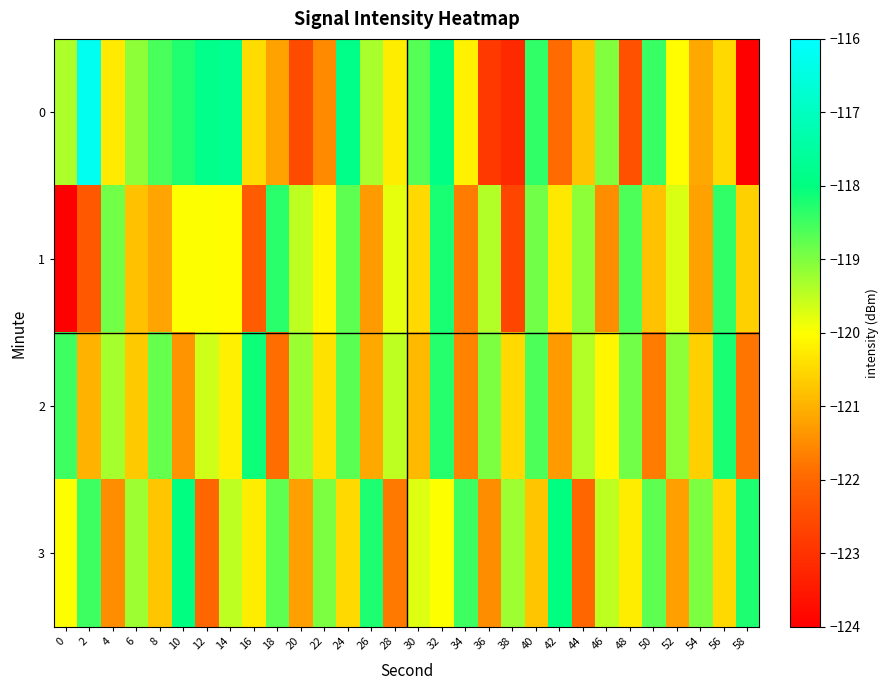

Rank the series by their maximum value, from lowest to highest.

1, 2, 3, 0